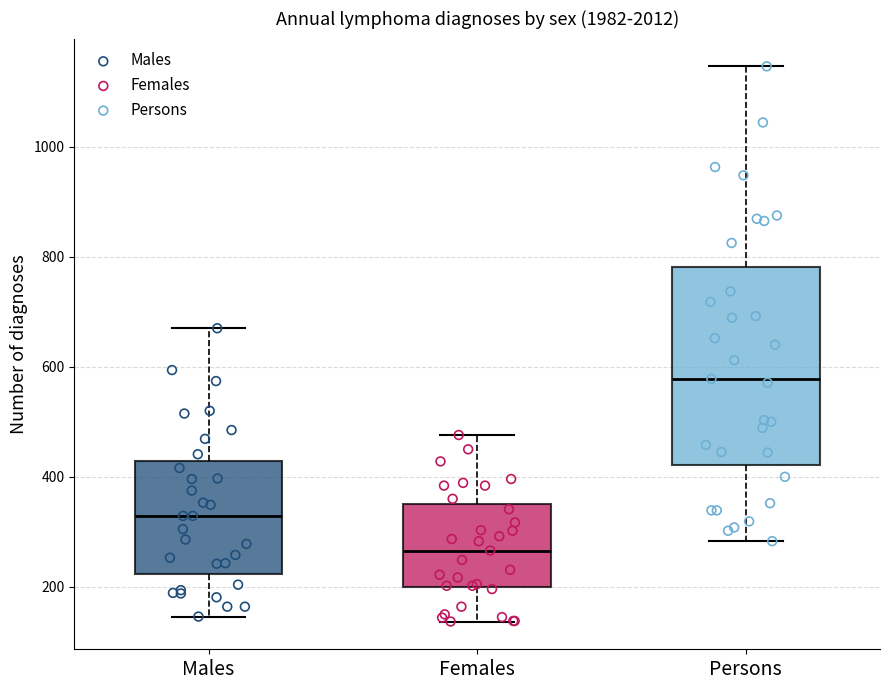

Which box is the tallest, from its lower edge to its upper edge?

Persons